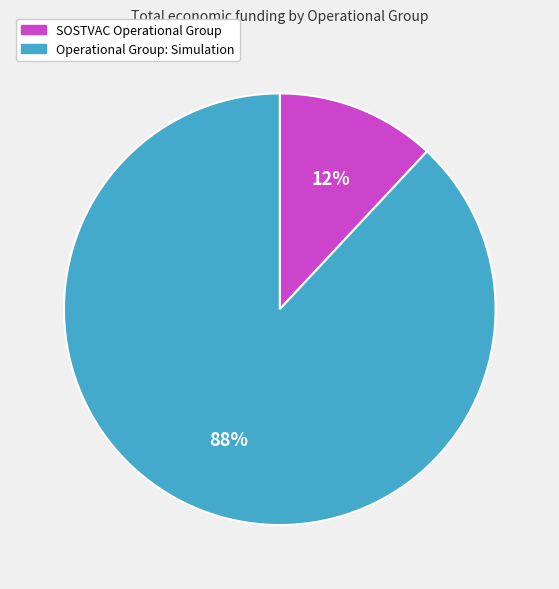

Between SOSTVAC Operational Group and Operational Group: Simulation, which is larger?

Operational Group: Simulation